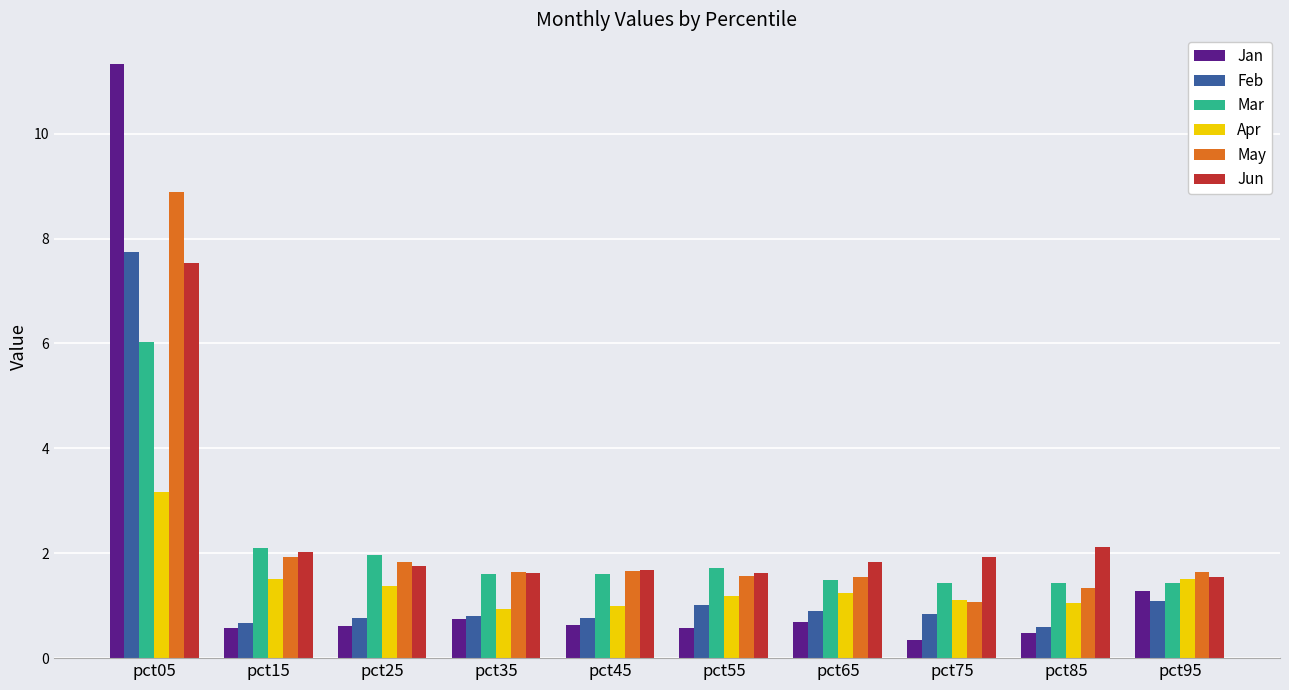

What is the difference between the highest and lowest values at pct65?

1.1